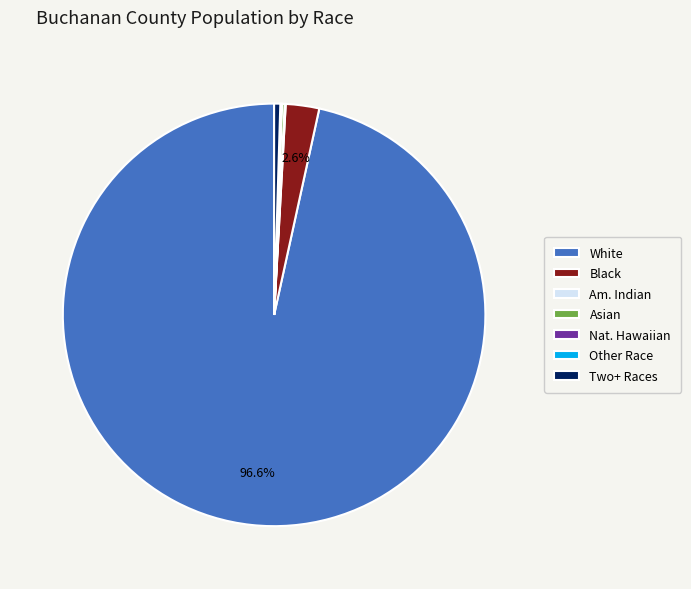

Is there any slice that represents more than half of the pie?

Yes